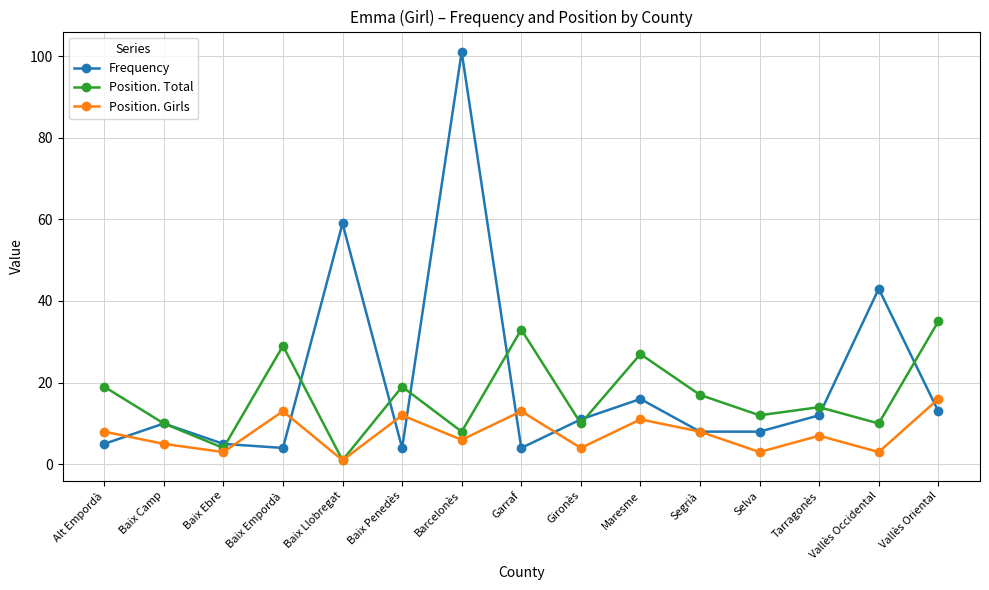

Does the chart have visible grid lines?

Yes